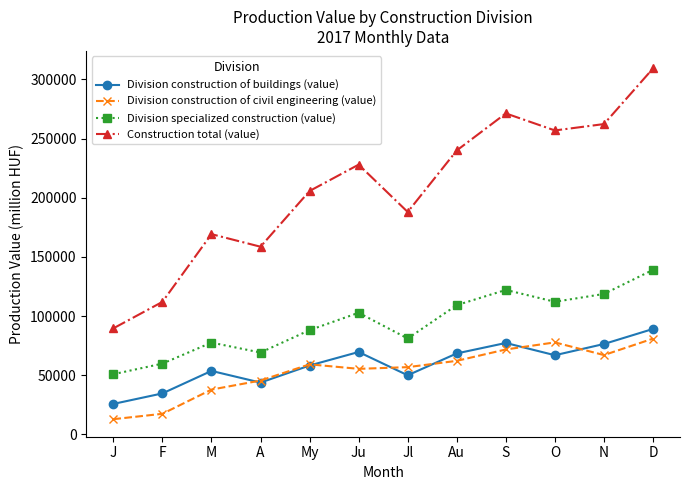

True or false: Construction total (value) and Division specialized construction (value) cross at least once.

False